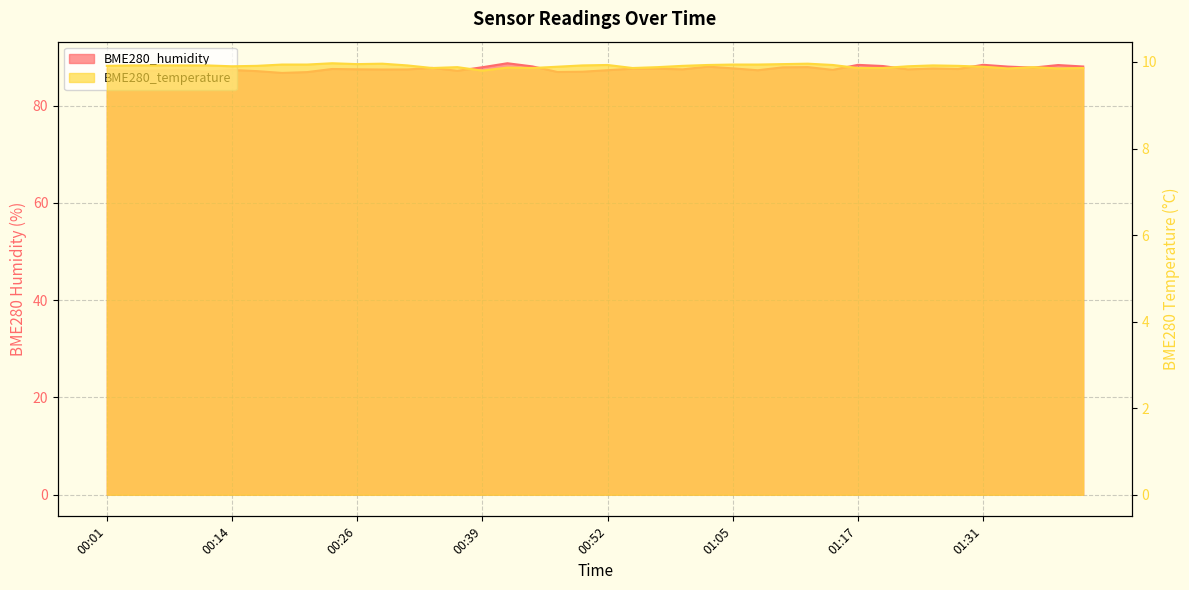

What position from the right is 01:02?

16